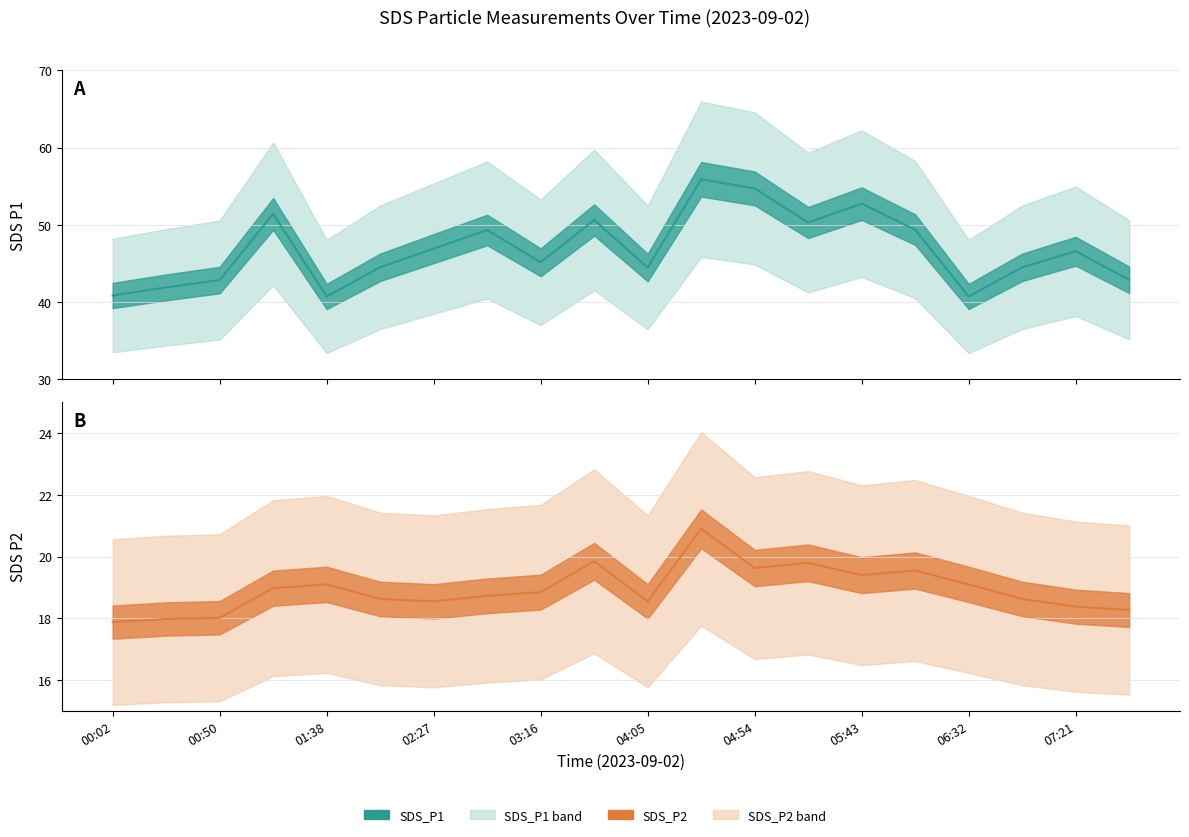

True or false: SDS_P2 line and SDS_P1 line intersect in this chart.

False